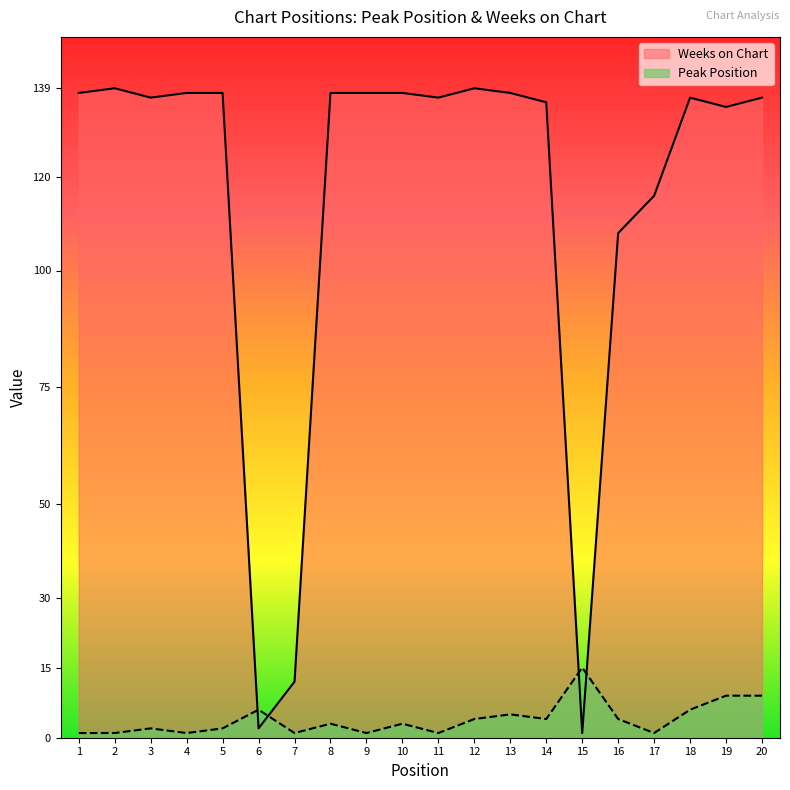

What is the value of the Peak Position point at the 11th from the left?

1